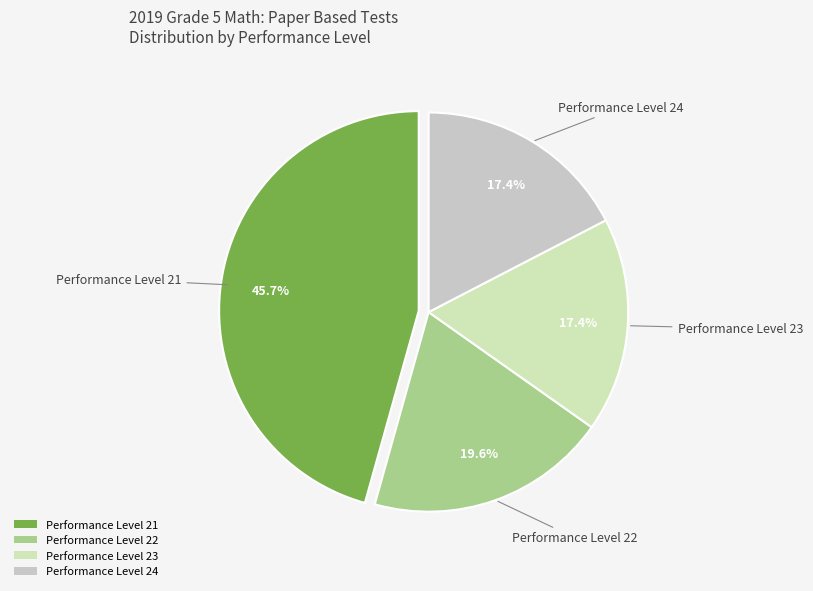

How much of the chart is everything except Performance Level 21?

54.3%